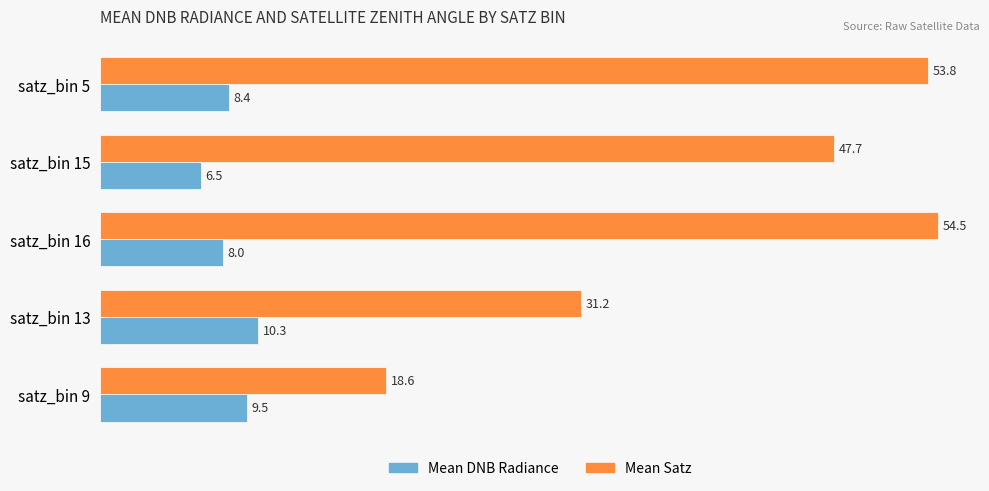

Rank the series by their maximum value, from highest to lowest.

Mean Satz, Mean DNB Radiance